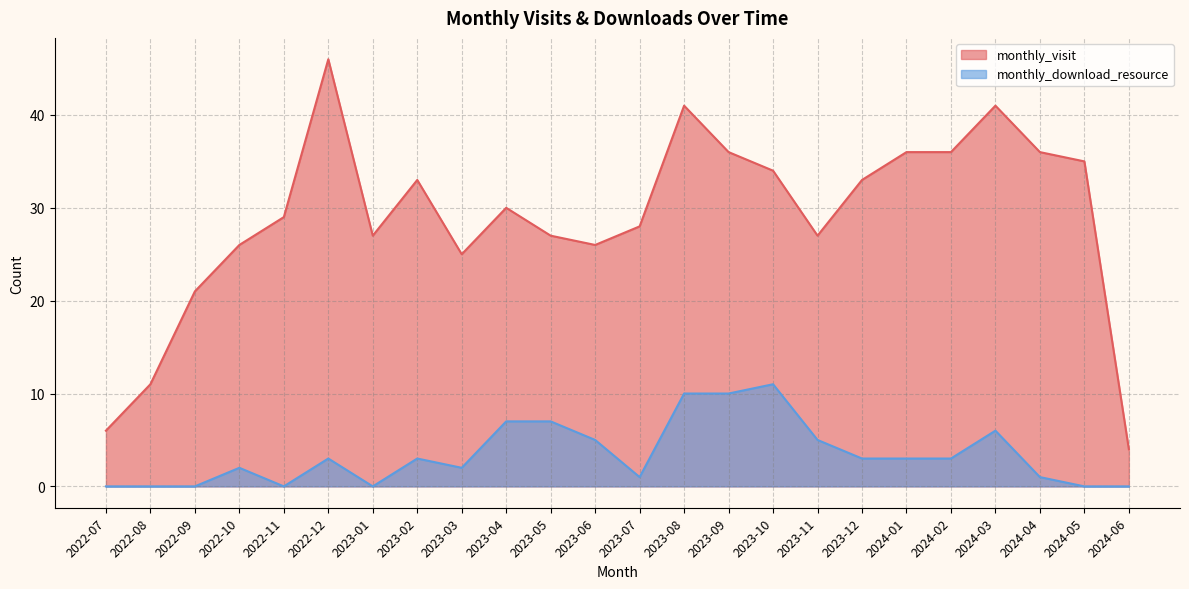

What is the label of the 9th point from the right?

2023-10